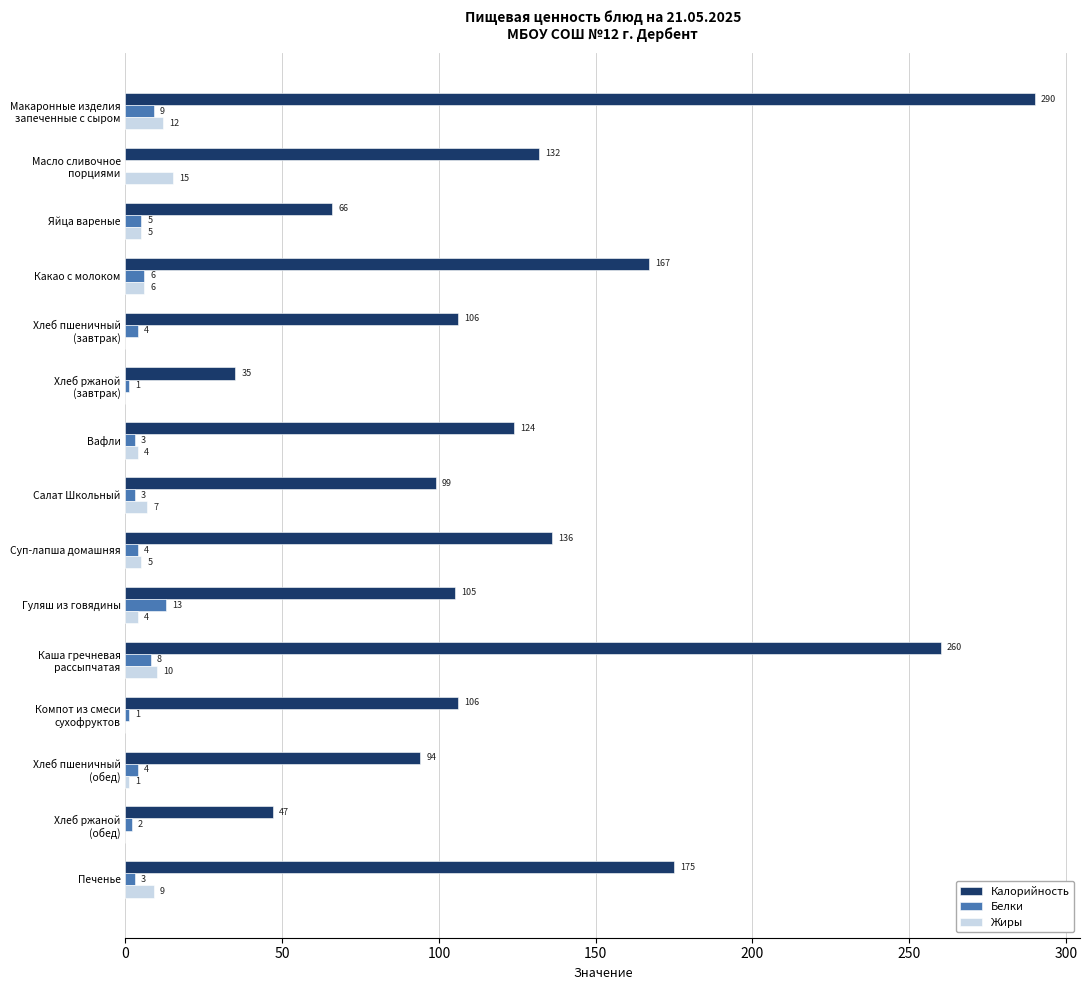

Which series has the largest range (max minus min)?

Калорийность